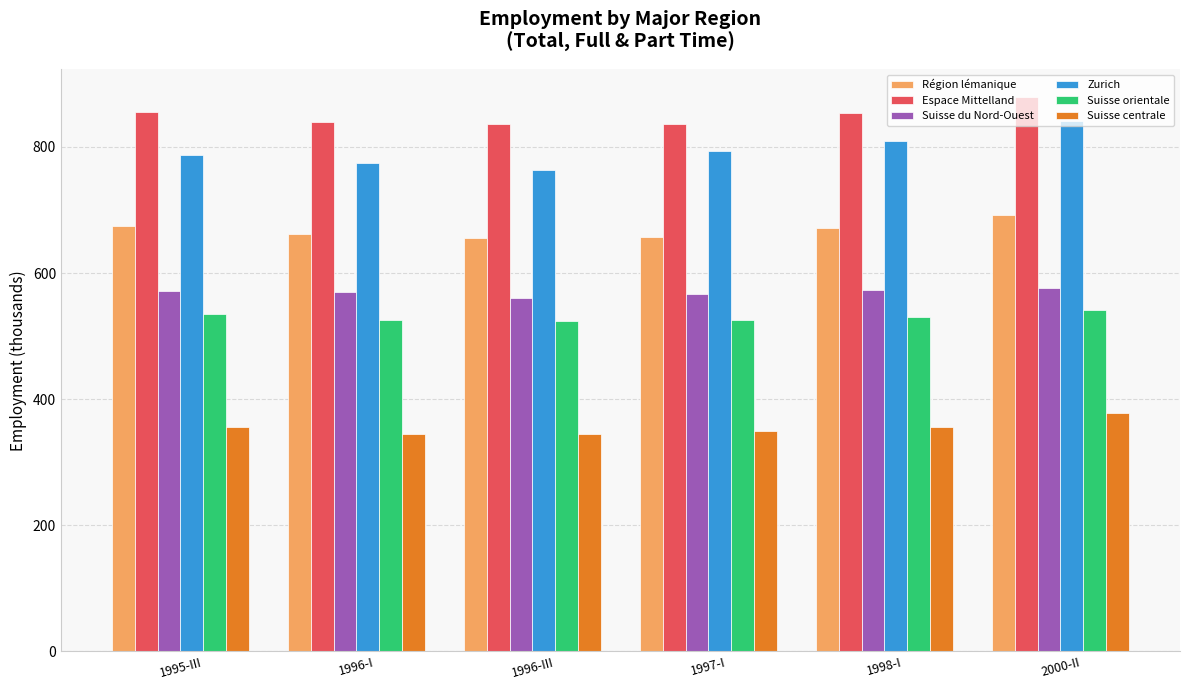

The value of Région lémanique at 1995-III is 411.9. True or false?

False